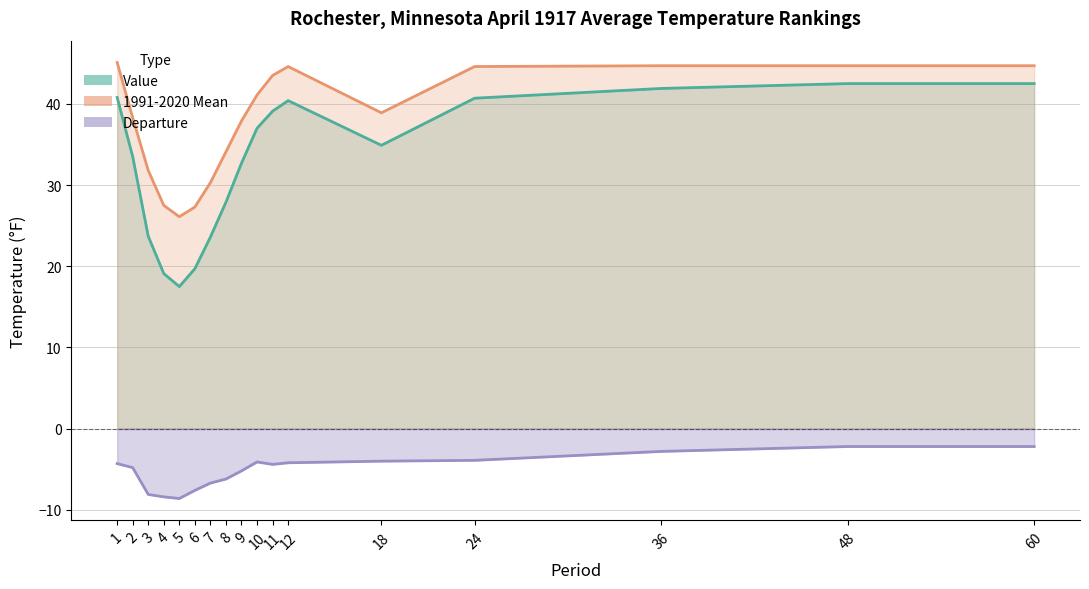

At which category does 1991-2020 Mean reach its first local valley?

5